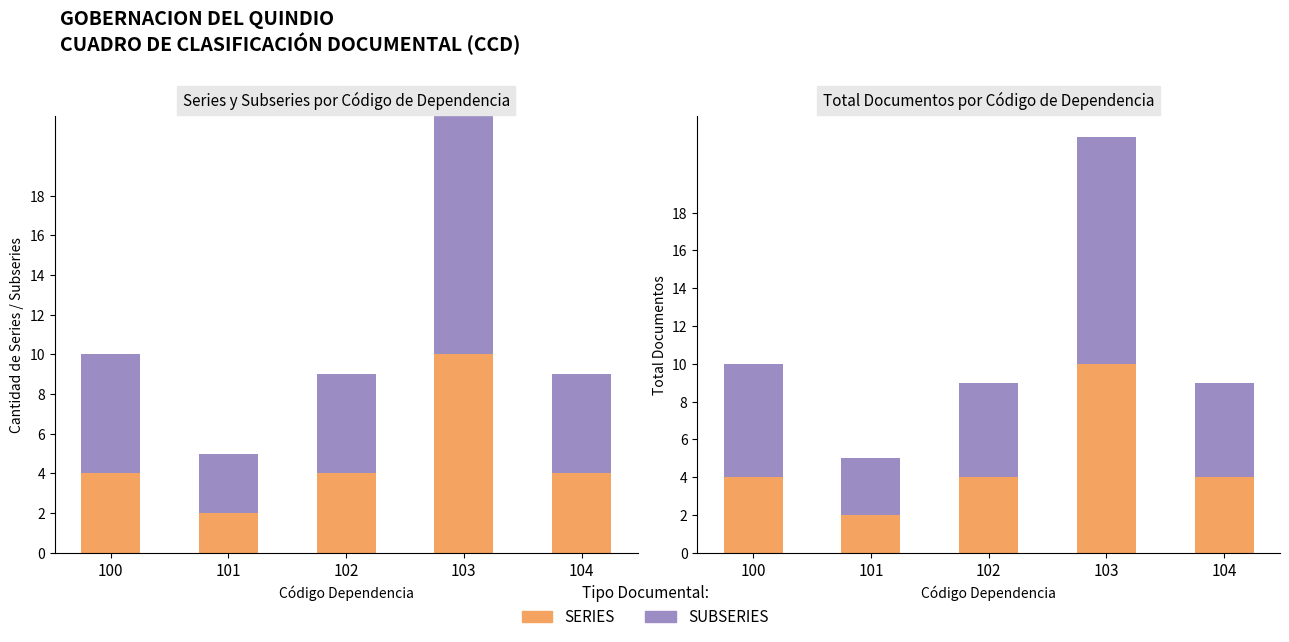

Is the value of SUBSERIES at 101 greater than the value of SERIES at 104?

No